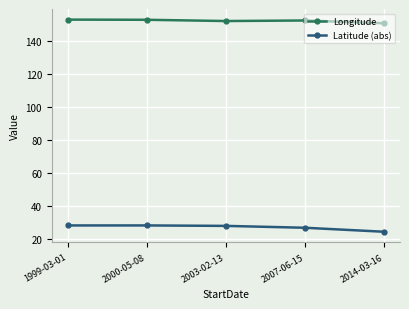

What is the label of the 1st point from the right?

2014-03-16